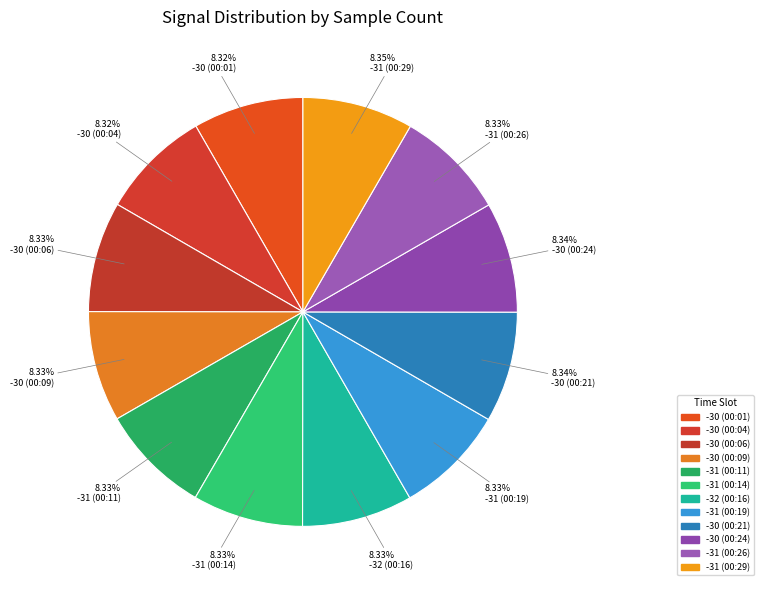

What is the smallest slice in the pie chart?

-30 (00:04)